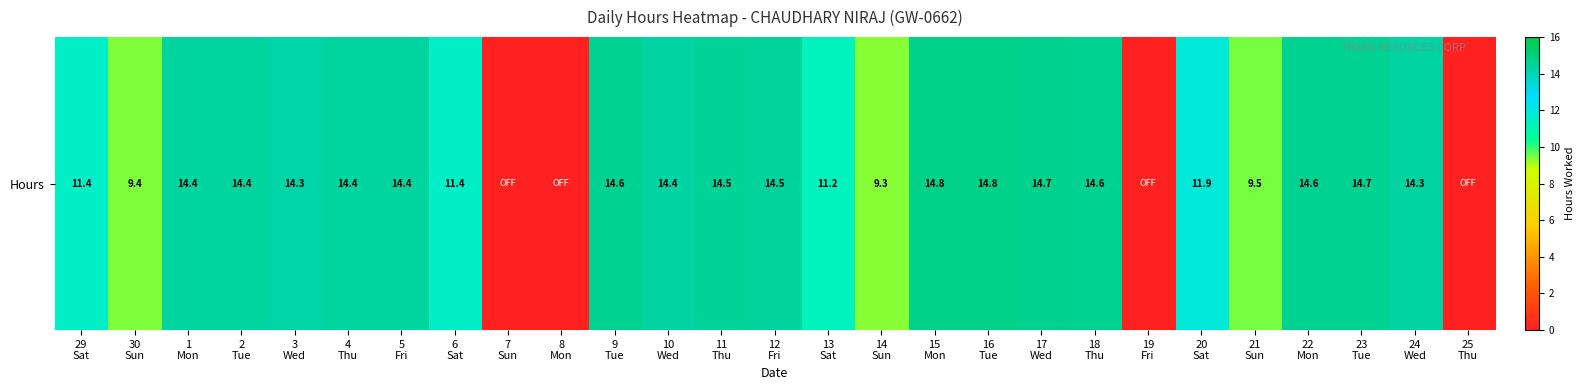

What is the difference between the maximum and second lowest values?

14.8